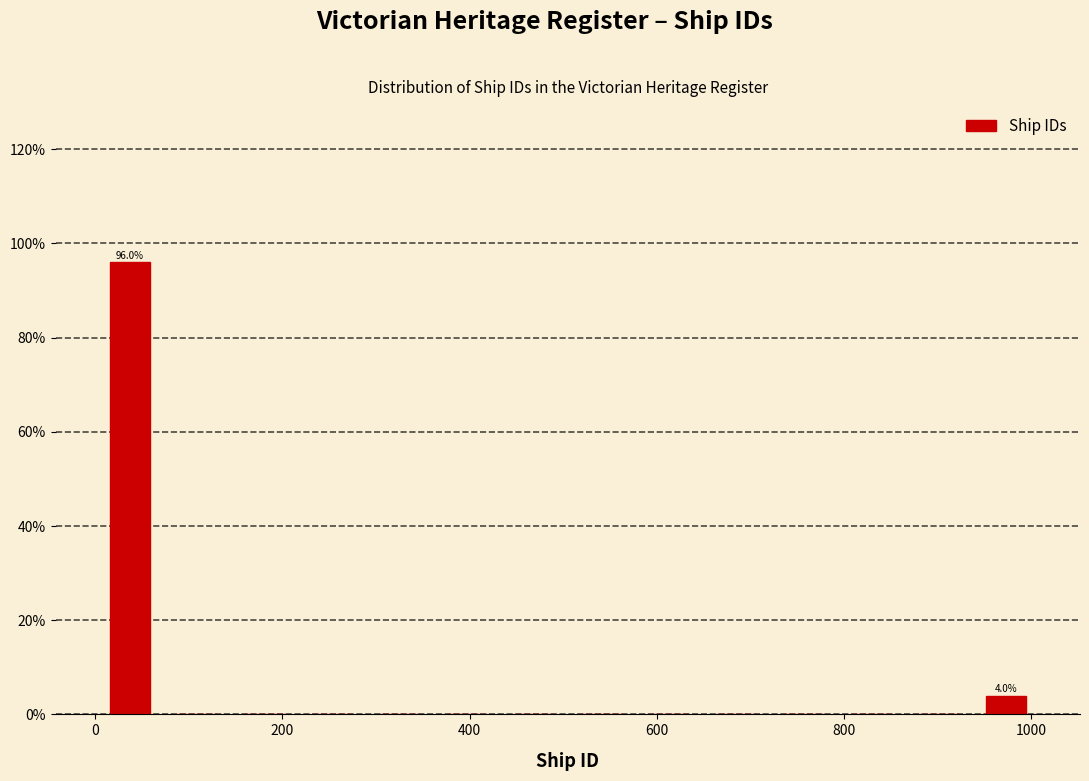

Read against the x-axis, roughly where is the centre of the tallest bar?

40